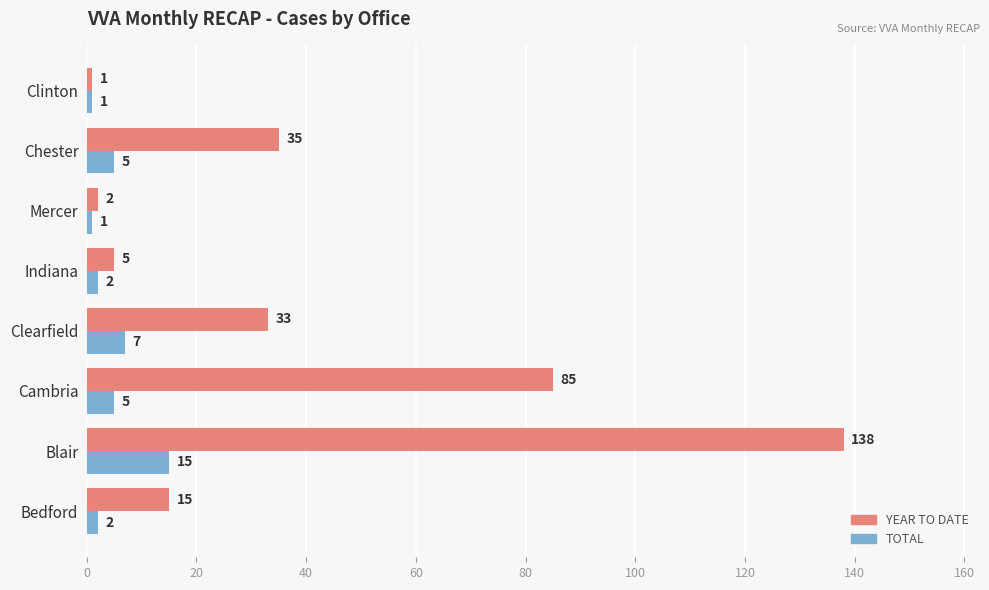

Where is YEAR TO DATE nearest to the value 69?

Cambria